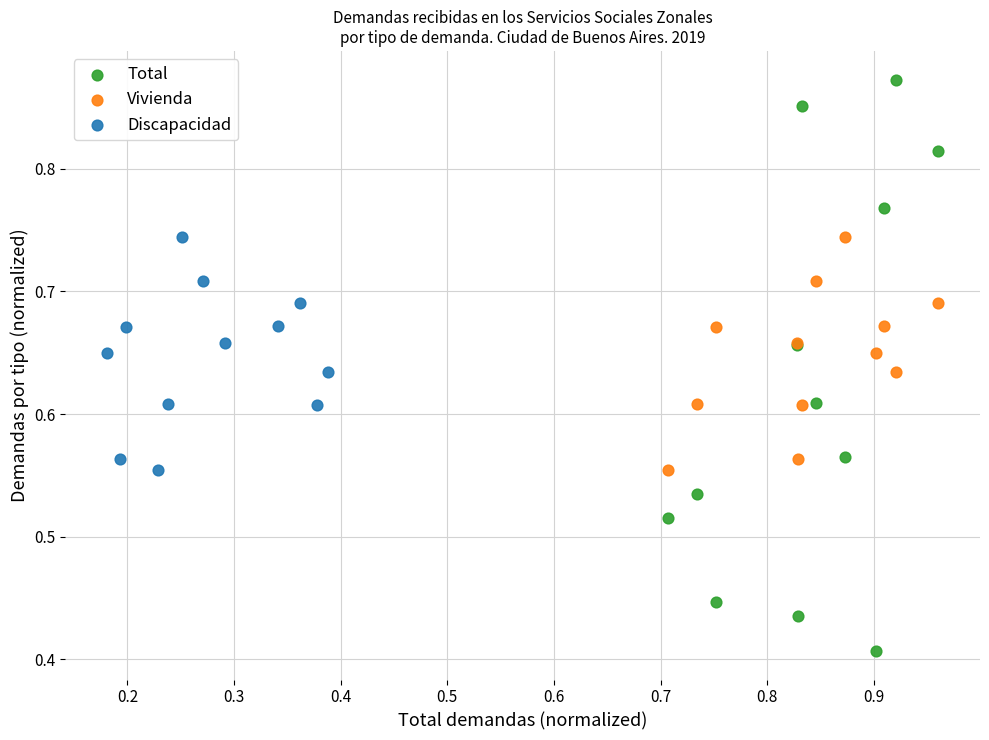

Which series contains the highest Y value?

Total